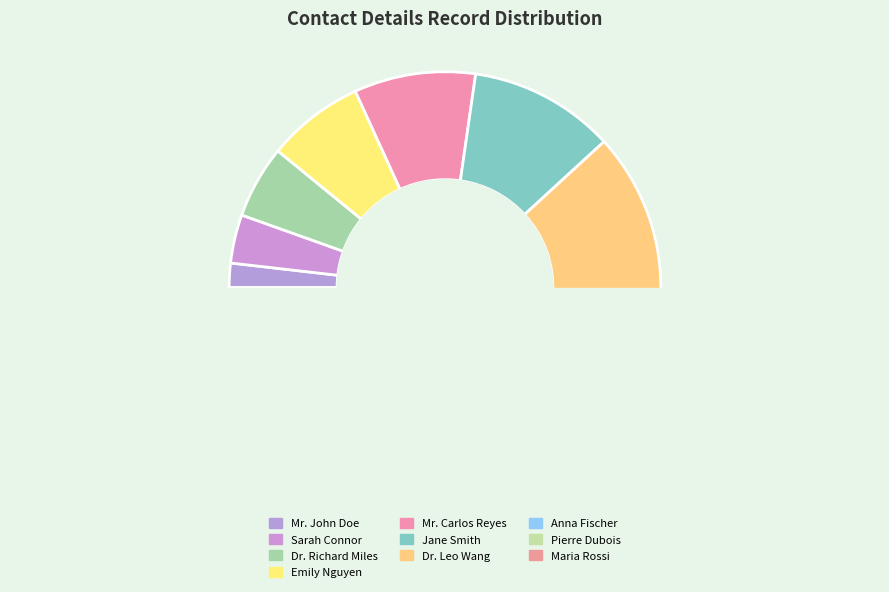

True or false: Mr. Carlos Reyes accounts for 1% of the total.

False